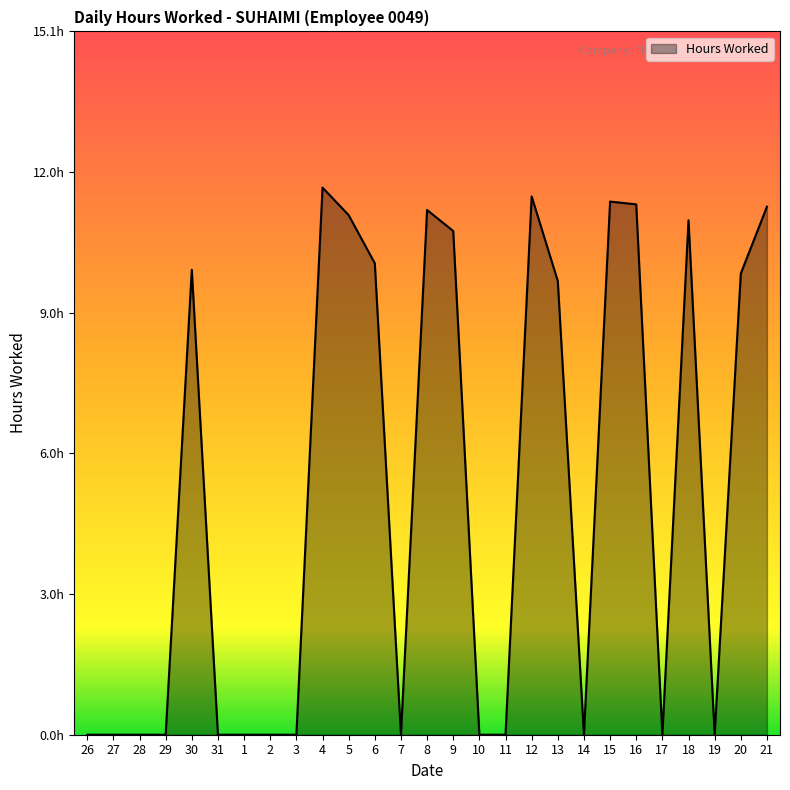

Is this an area chart (filled region under the line)?

Yes